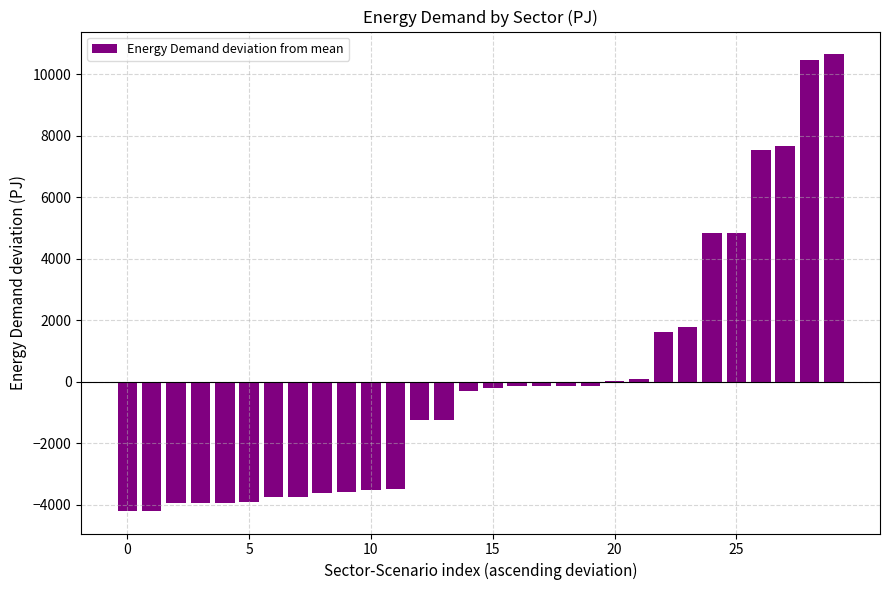

What is the greatest value displayed?

10643.4